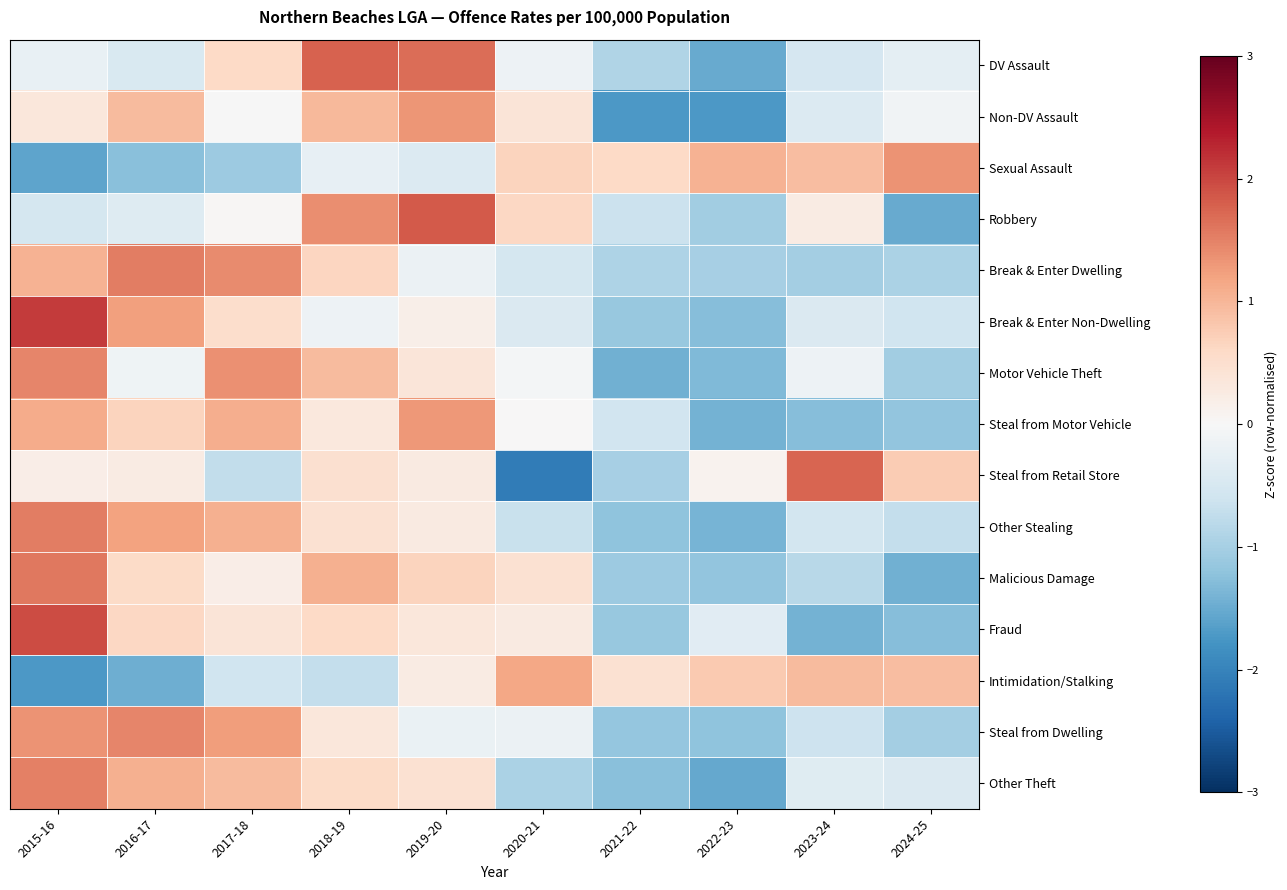

Reading left to right, transcribe all the data shown in this chart.

DV Assault: 2015-16=-0.2	2016-17=-0.4	2017-18=0.6	2018-19=1.8	2019-20=1.7	2020-21=-0.2	2021-22=-0.9	2022-23=-1.5	2023-24=-0.5	2024-25=-0.3
Non-DV Assault: 2015-16=0.3	2016-17=0.9	2017-18=-0.0	2018-19=1.0	2019-20=1.3	2020-21=0.4	2021-22=-1.7	2022-23=-1.7	2023-24=-0.4	2024-25=-0.1
Sexual Assault: 2015-16=-1.6	2016-17=-1.3	2017-18=-1.1	2018-19=-0.2	2019-20=-0.4	2020-21=0.7	2021-22=0.6	2022-23=1.0	2023-24=0.9	2024-25=1.4
Robbery: 2015-16=-0.5	2016-17=-0.4	2017-18=0.0	2018-19=1.4	2019-20=1.8	2020-21=0.6	2021-22=-0.7	2022-23=-1.0	2023-24=0.2	2024-25=-1.5
Break & Enter Dwelling: 2015-16=1.0	2016-17=1.5	2017-18=1.4	2018-19=0.6	2019-20=-0.2	2020-21=-0.5	2021-22=-0.9	2022-23=-1.0	2023-24=-1.0	2024-25=-1.0
Break & Enter Non-Dwelling: 2015-16=2.1	2016-17=1.2	2017-18=0.5	2018-19=-0.2	2019-20=0.2	2020-21=-0.4	2021-22=-1.1	2022-23=-1.3	2023-24=-0.4	2024-25=-0.6
Motor Vehicle Theft: 2015-16=1.5	2016-17=-0.1	2017-18=1.4	2018-19=0.9	2019-20=0.4	2020-21=-0.1	2021-22=-1.4	2022-23=-1.3	2023-24=-0.2	2024-25=-1.0
Steal from Motor Vehicle: 2015-16=1.1	2016-17=0.7	2017-18=1.1	2018-19=0.3	2019-20=1.3	2020-21=0.0	2021-22=-0.6	2022-23=-1.4	2023-24=-1.3	2024-25=-1.2
Steal from Retail Store: 2015-16=0.2	2016-17=0.3	2017-18=-0.7	2018-19=0.5	2019-20=0.3	2020-21=-2.1	2021-22=-1.0	2022-23=0.1	2023-24=1.8	2024-25=0.8
Other Stealing: 2015-16=1.5	2016-17=1.2	2017-18=1.1	2018-19=0.5	2019-20=0.3	2020-21=-0.7	2021-22=-1.2	2022-23=-1.4	2023-24=-0.6	2024-25=-0.7
Malicious Damage: 2015-16=1.6	2016-17=0.6	2017-18=0.2	2018-19=1.1	2019-20=0.7	2020-21=0.5	2021-22=-1.1	2022-23=-1.2	2023-24=-0.8	2024-25=-1.4
Fraud: 2015-16=2.0	2016-17=0.6	2017-18=0.4	2018-19=0.6	2019-20=0.3	2020-21=0.3	2021-22=-1.1	2022-23=-0.3	2023-24=-1.4	2024-25=-1.3
Intimidation/Stalking: 2015-16=-1.7	2016-17=-1.5	2017-18=-0.6	2018-19=-0.7	2019-20=0.3	2020-21=1.2	2021-22=0.5	2022-23=0.8	2023-24=1.0	2024-25=0.9
Steal from Dwelling: 2015-16=1.4	2016-17=1.5	2017-18=1.2	2018-19=0.3	2019-20=-0.2	2020-21=-0.2	2021-22=-1.2	2022-23=-1.2	2023-24=-0.6	2024-25=-1.0
Other Theft: 2015-16=1.5	2016-17=1.1	2017-18=0.9	2018-19=0.6	2019-20=0.4	2020-21=-1.0	2021-22=-1.3	2022-23=-1.5	2023-24=-0.4	2024-25=-0.4